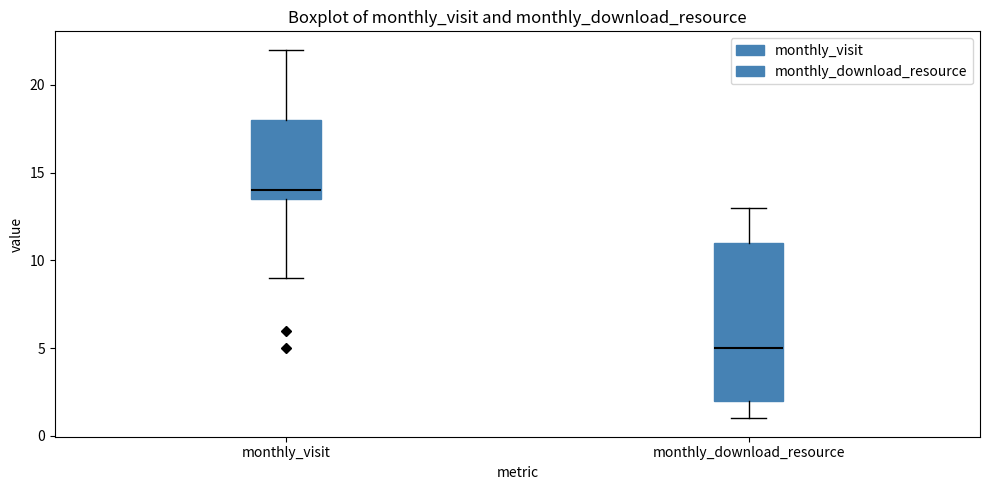

Which box has the lowest median line?

monthly_download_resource